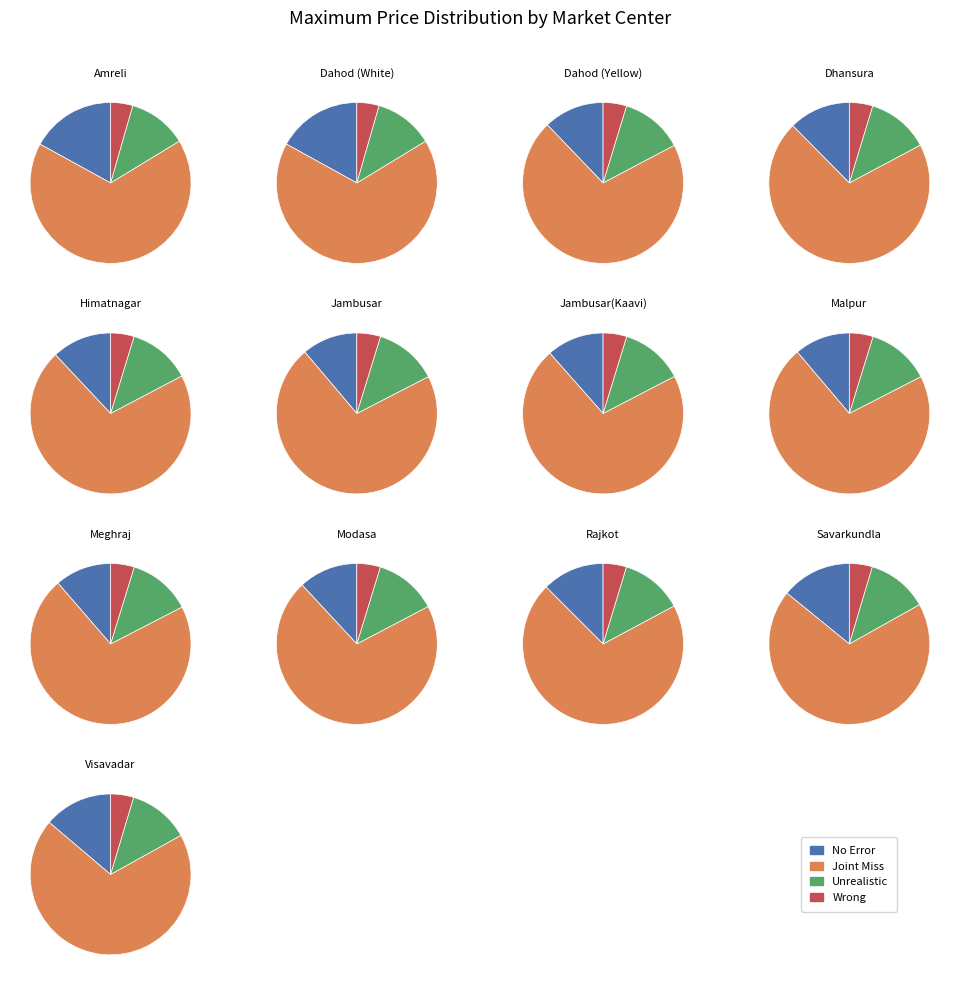

Is it true that Visavadar is 3% of the pie?

False